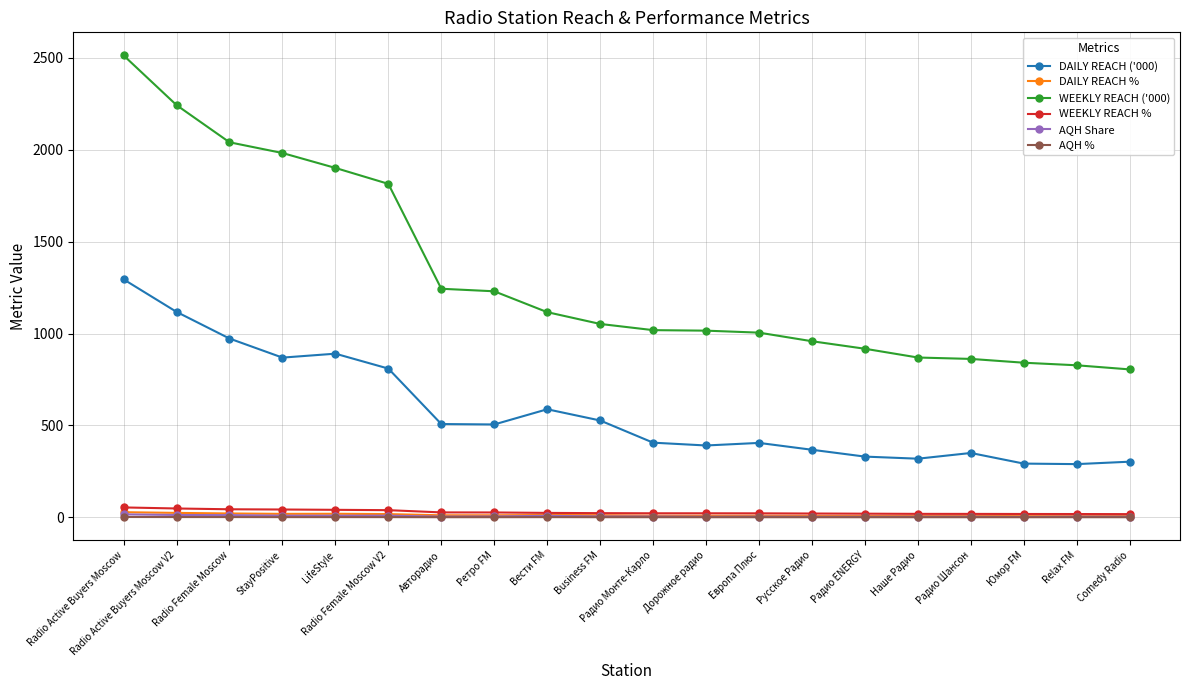

True or false: WEEKLY REACH ('000) and AQH % cross at least once.

False